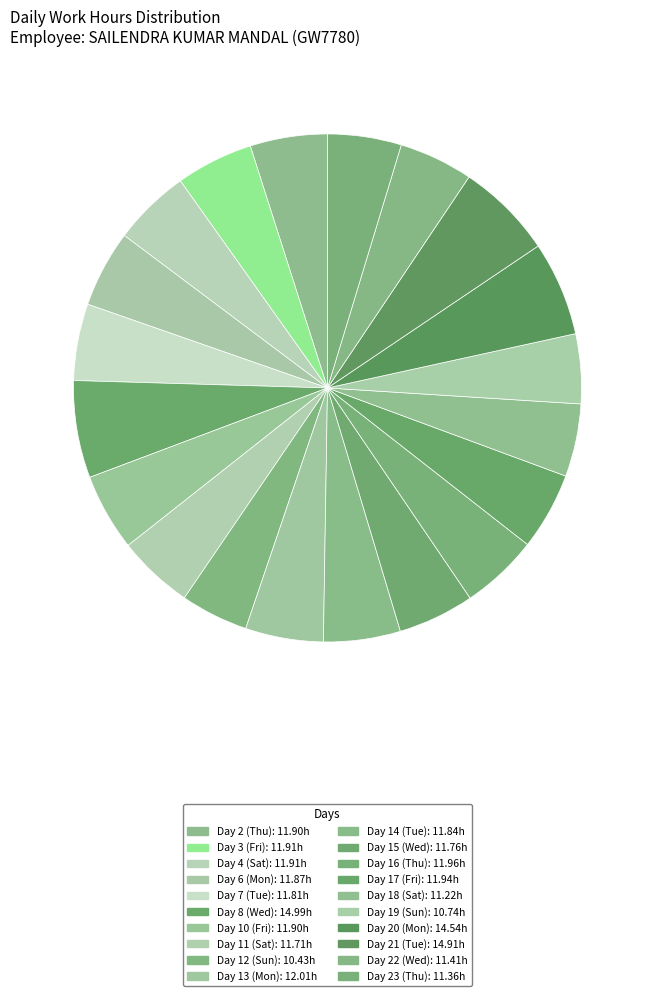

How many segments does this pie chart have?

20